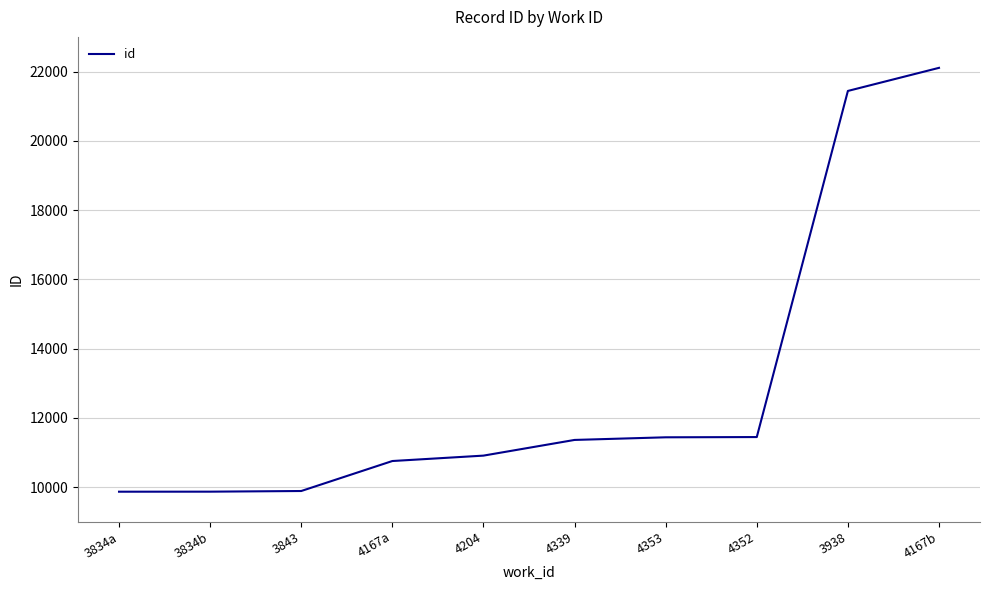

True or false: the data has more than 2 interior local peaks.

False